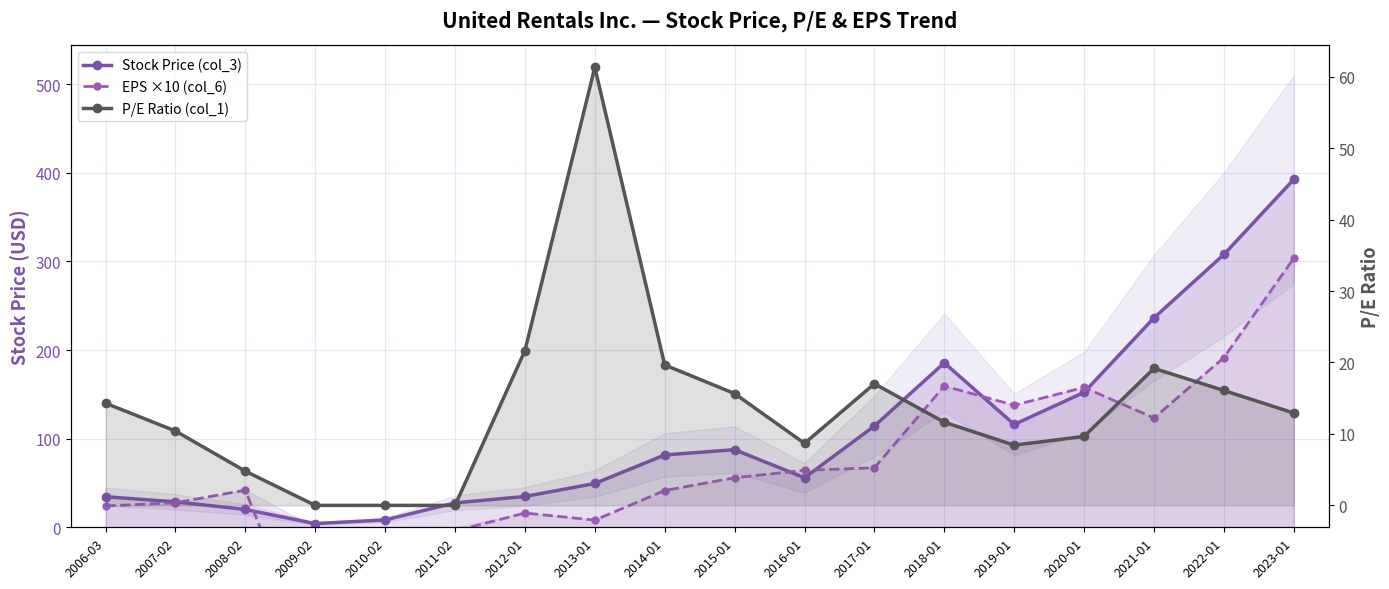

Read the P/E Ratio (col_1) value at 2016-01.

8.7